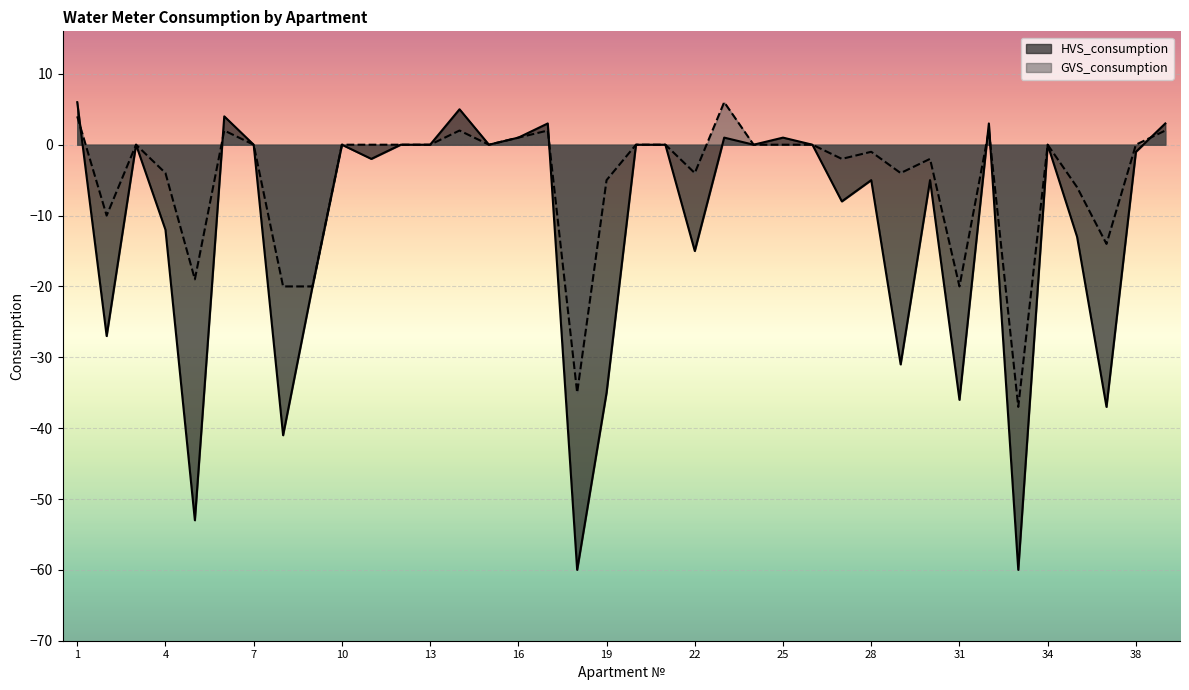

Is it true that GVS_consumption equals 0 at 15?

True